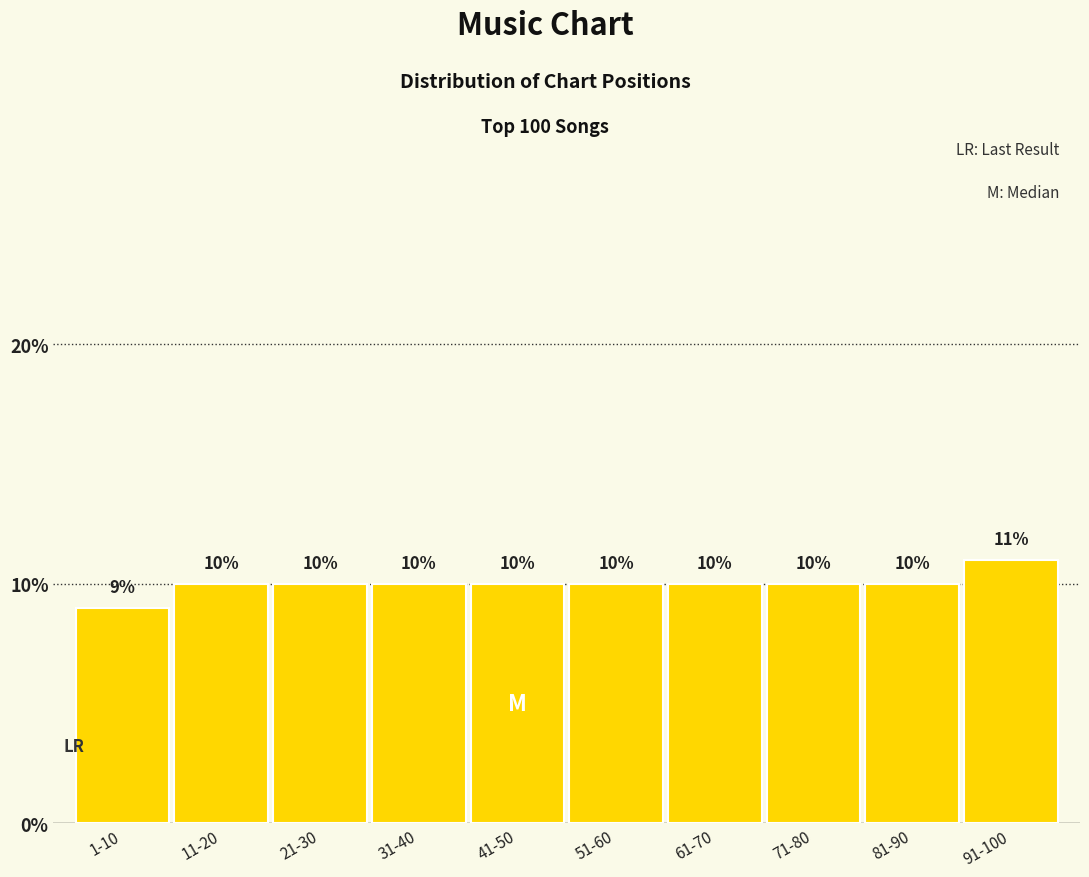

Reading left to right, transcribe all the data shown in this chart.

9	10	10	10	10	10	10	10	10	11